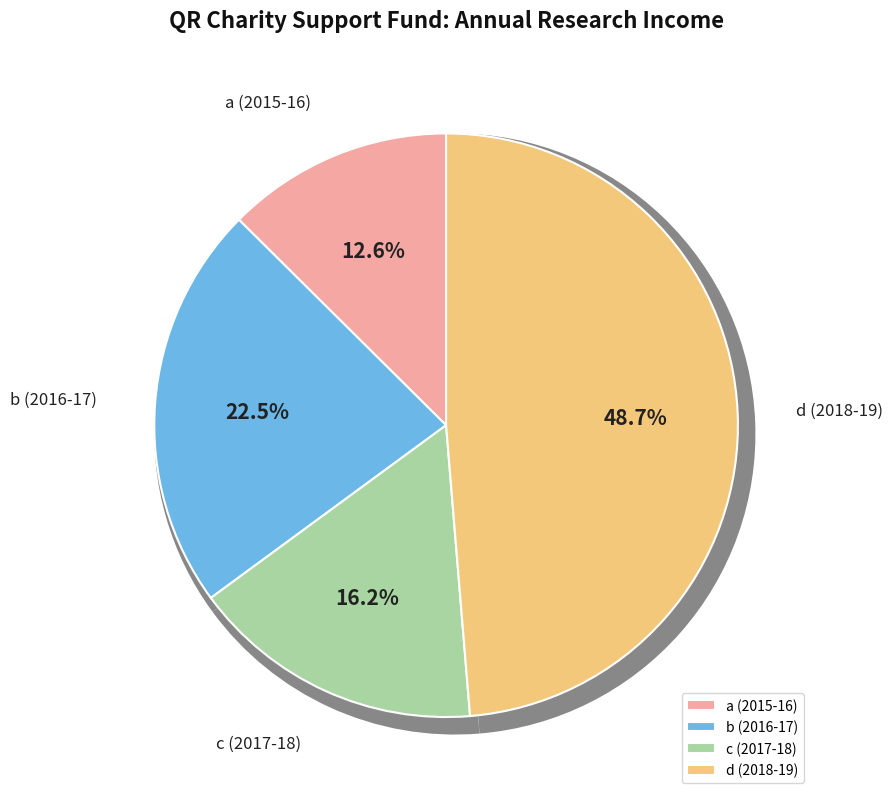

Which slice is the largest?

d (2018-19)